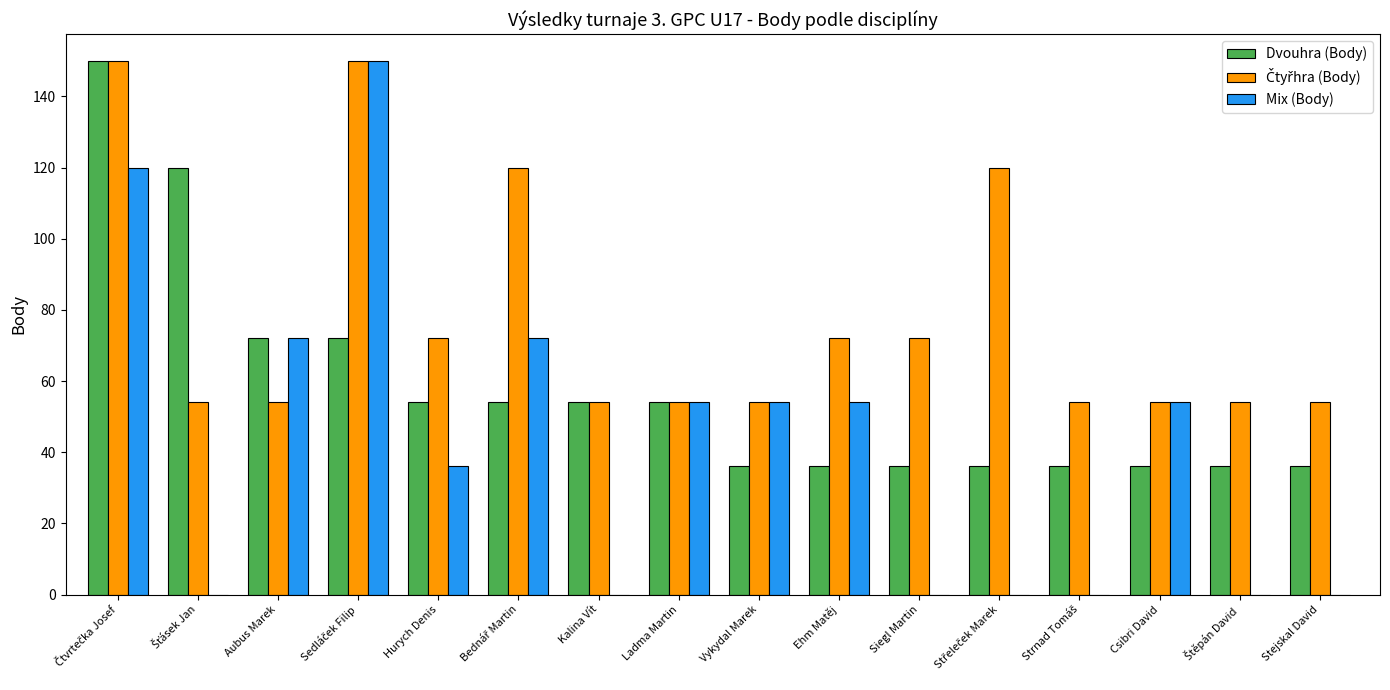

What is the total value across all series at Ehm Matěj?

162